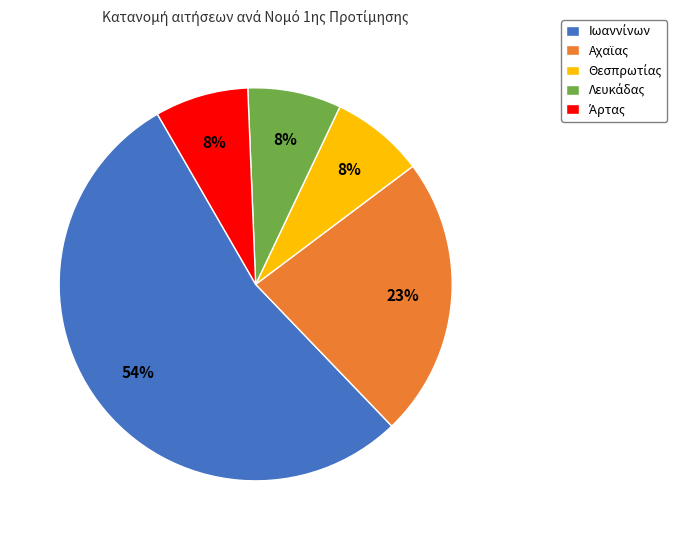

Does any single category account for the majority?

Yes